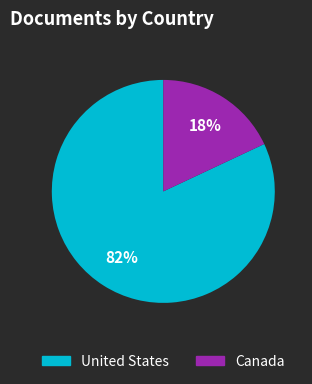

Which has a higher value, United States or Canada?

United States